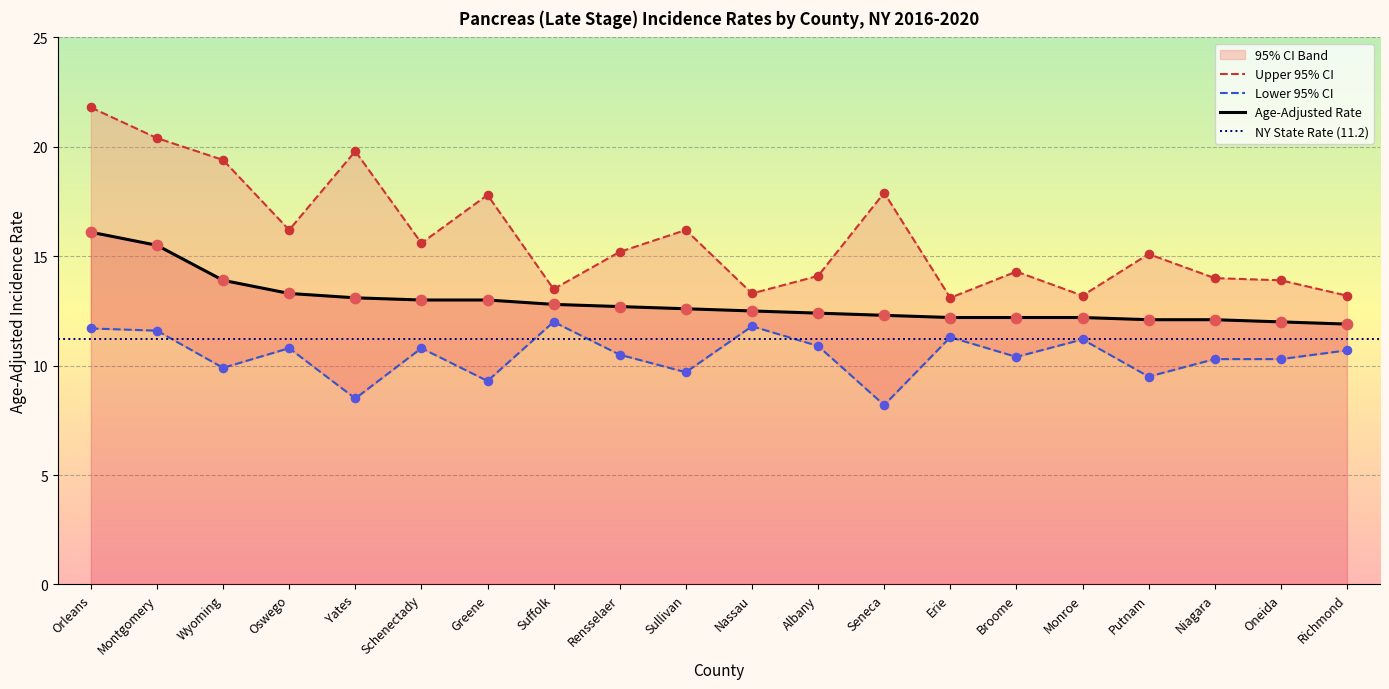

At how many categories does at least one series exceed 19?

4